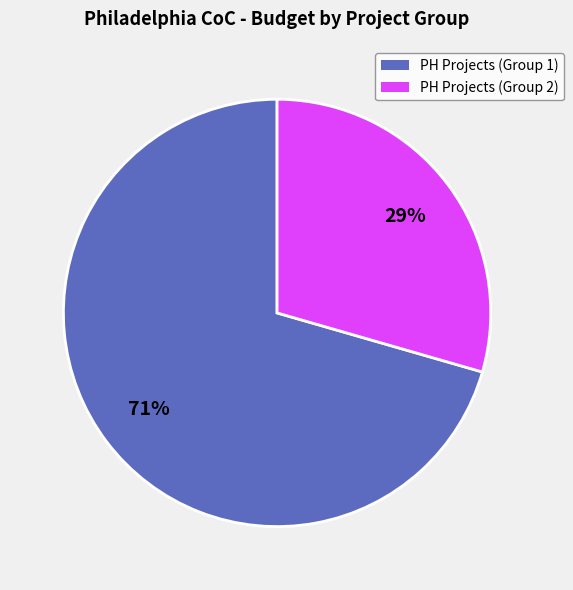

To the nearest percent, what is the average slice percentage?

50%